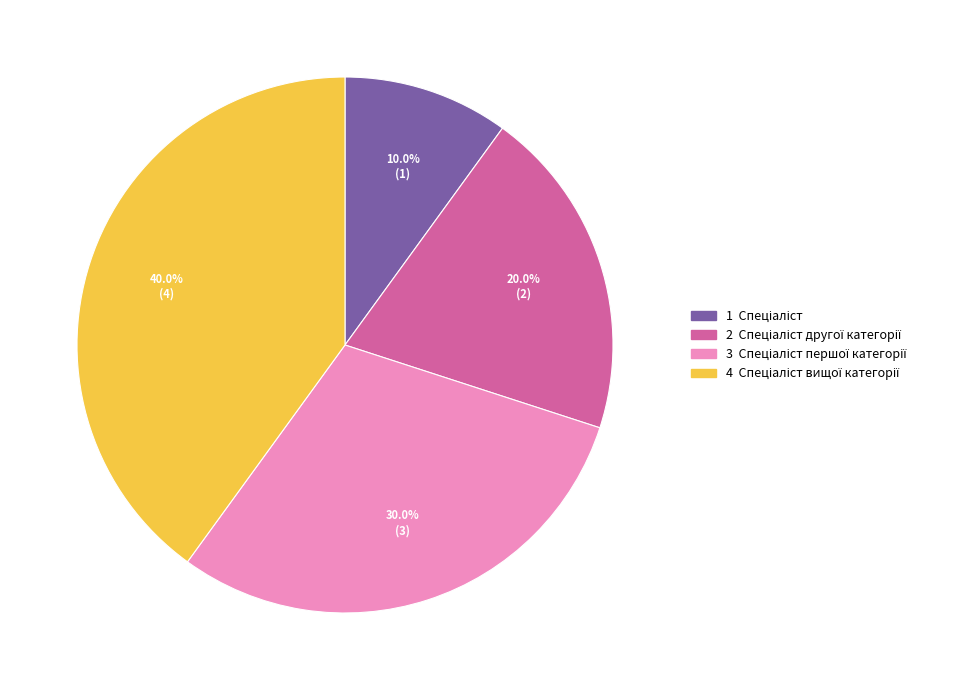

Is there a majority slice in this chart?

No